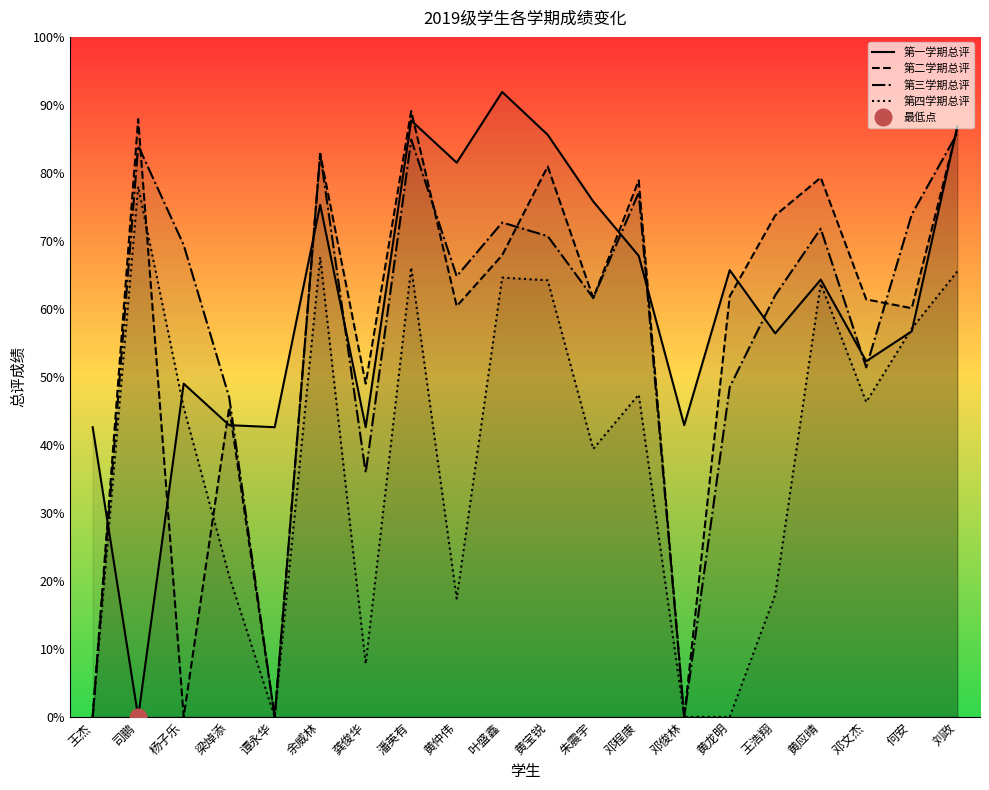

At which category is the sum across all series the highest?

潘英有